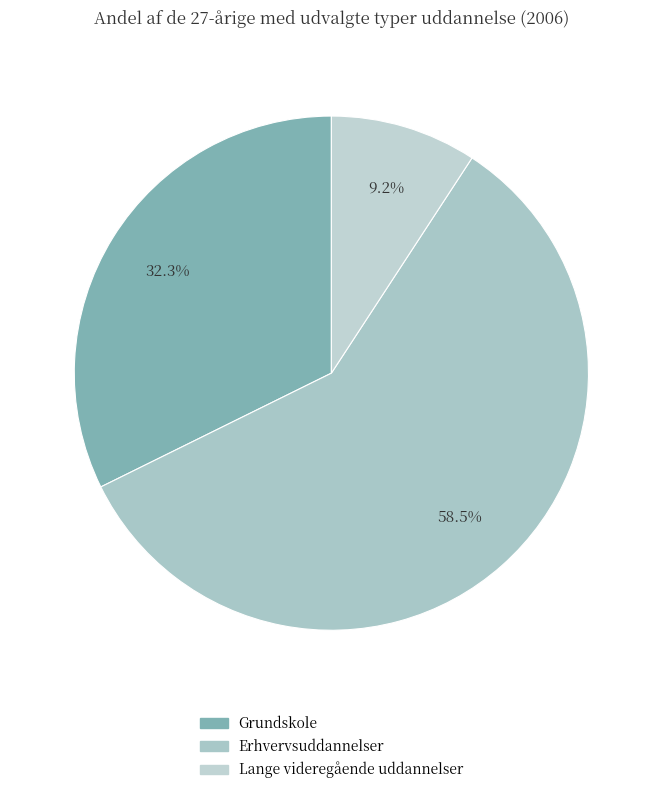

Between Grundskole and Lange videregående uddannelser, which is larger?

Grundskole